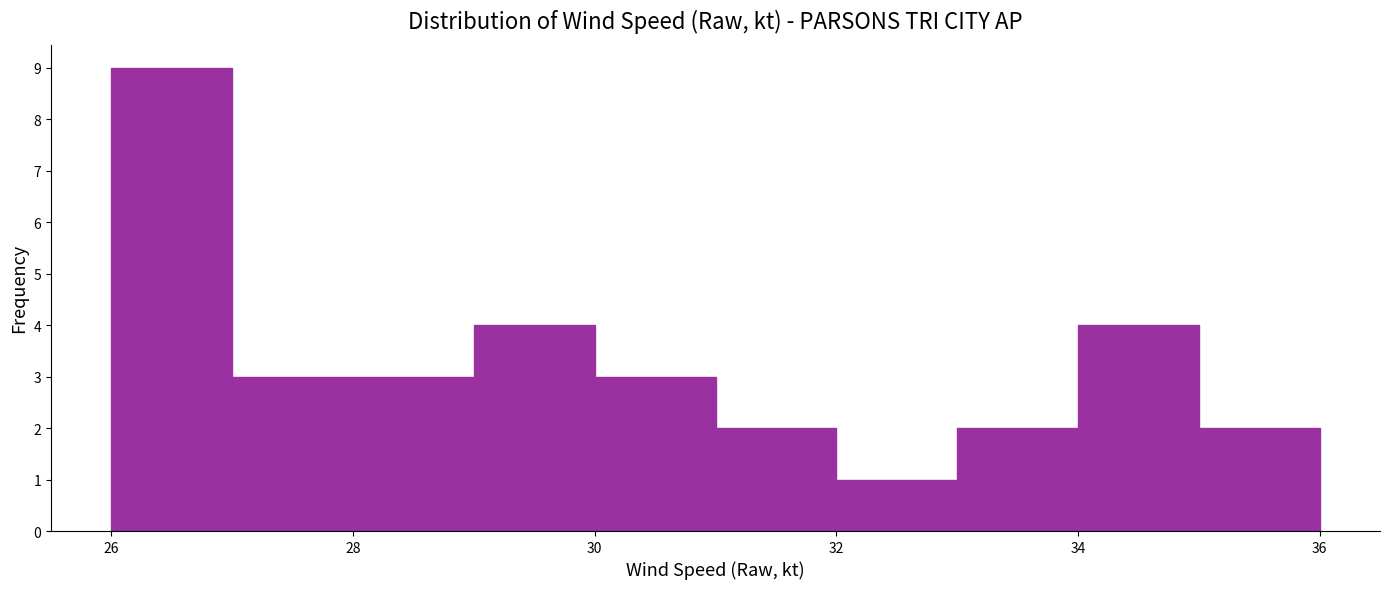

Reading left to right, list every bar in this chart as the range it spans on the x-axis followed by its height. The values are not printed on the chart, so give them approximately, as read against the axis.

26 to 27: 9
27 to 28: 3
28 to 29: 3
29 to 30: 4
30 to 31: 3
31 to 32: 2
32 to 33: 1
33 to 34: 2
34 to 35: 4
35 to 36: 2